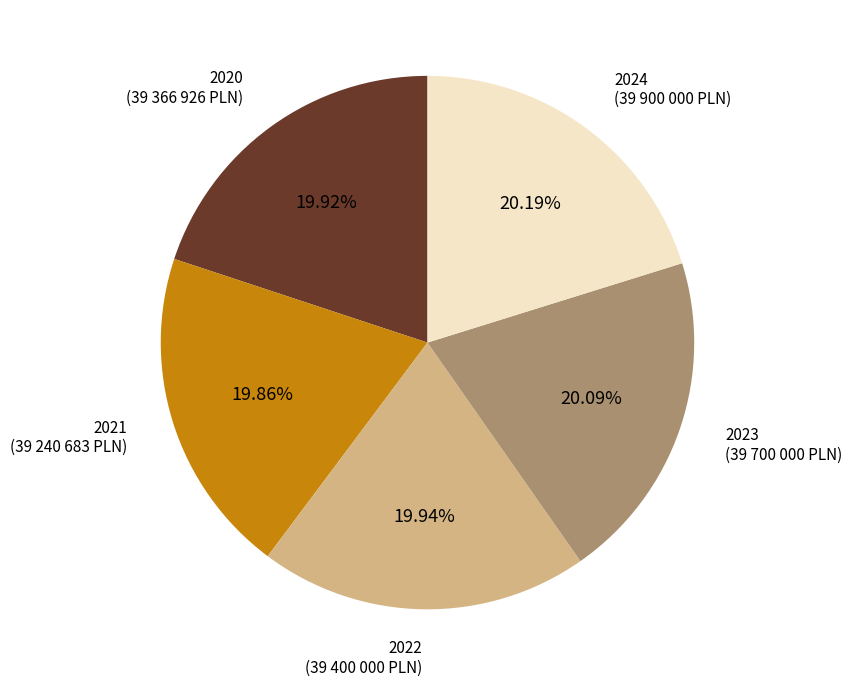

How much of the chart is everything except 2021?

80.1%